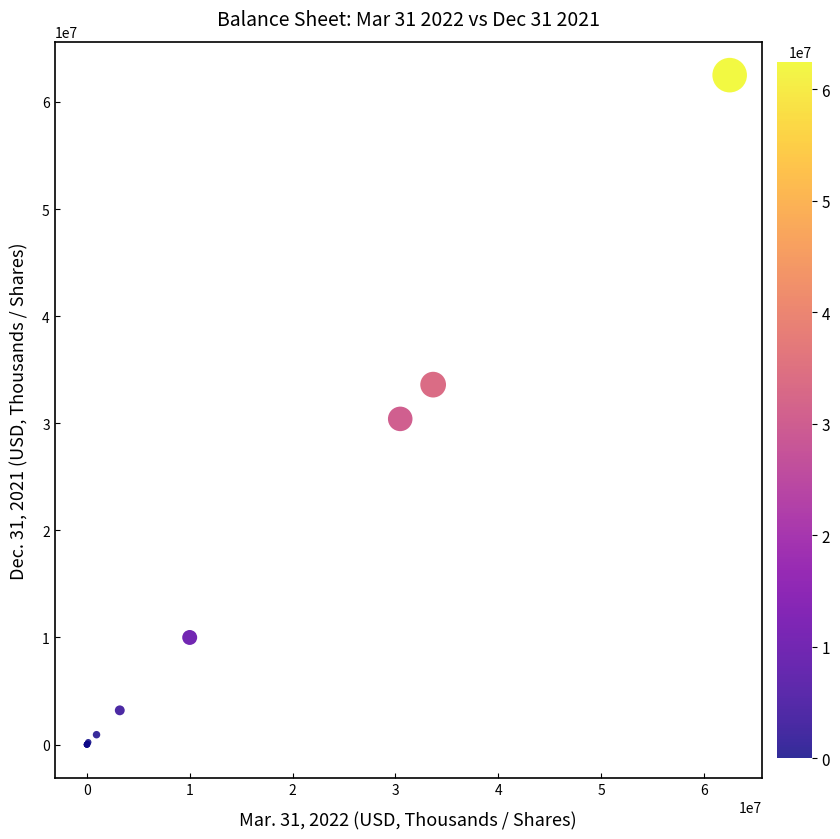

What Y value in the scatter plot is closest to 31250000?

30407261.0